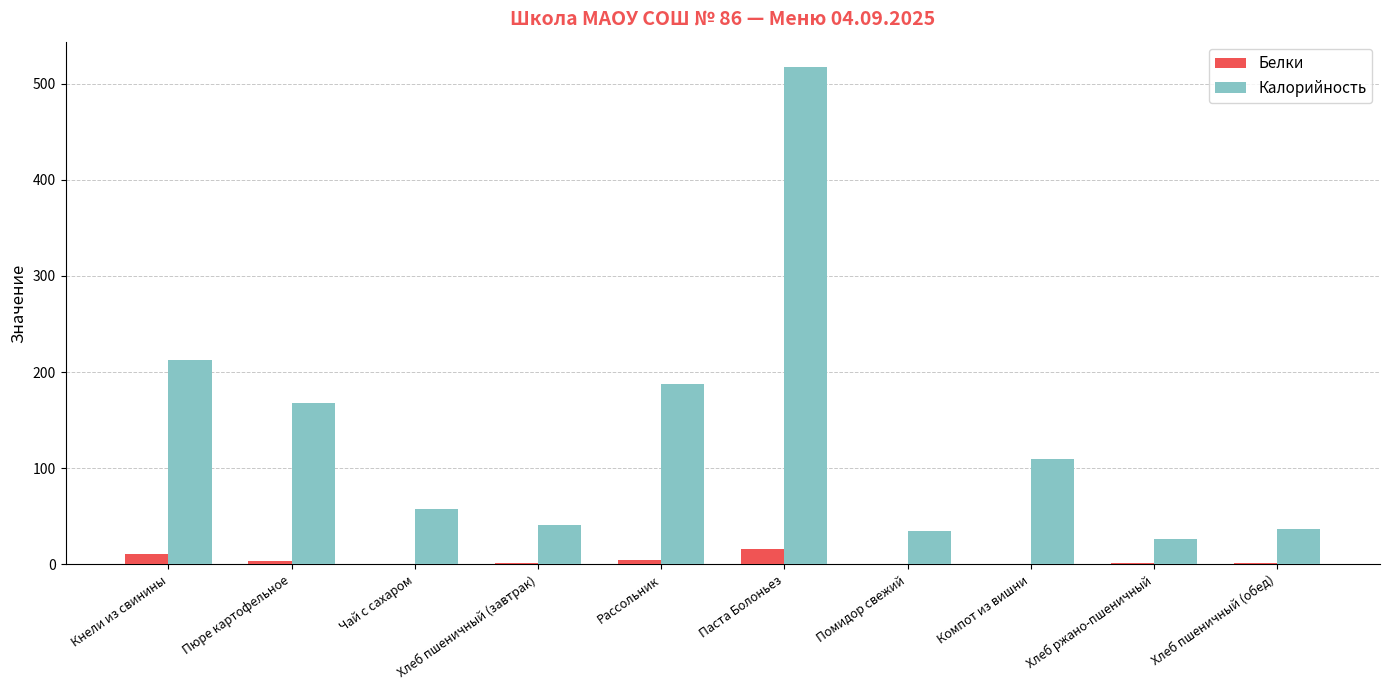

How many series are shown in this chart?

2